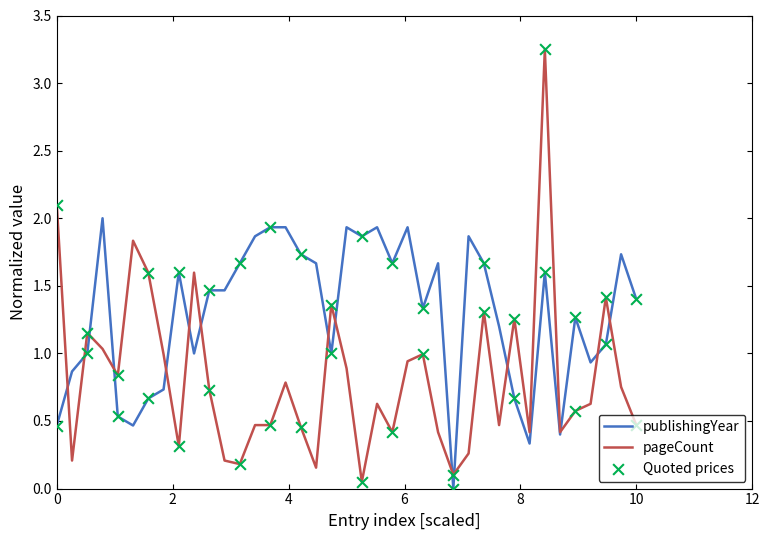

Which series has the widest spread of values?

pageCount